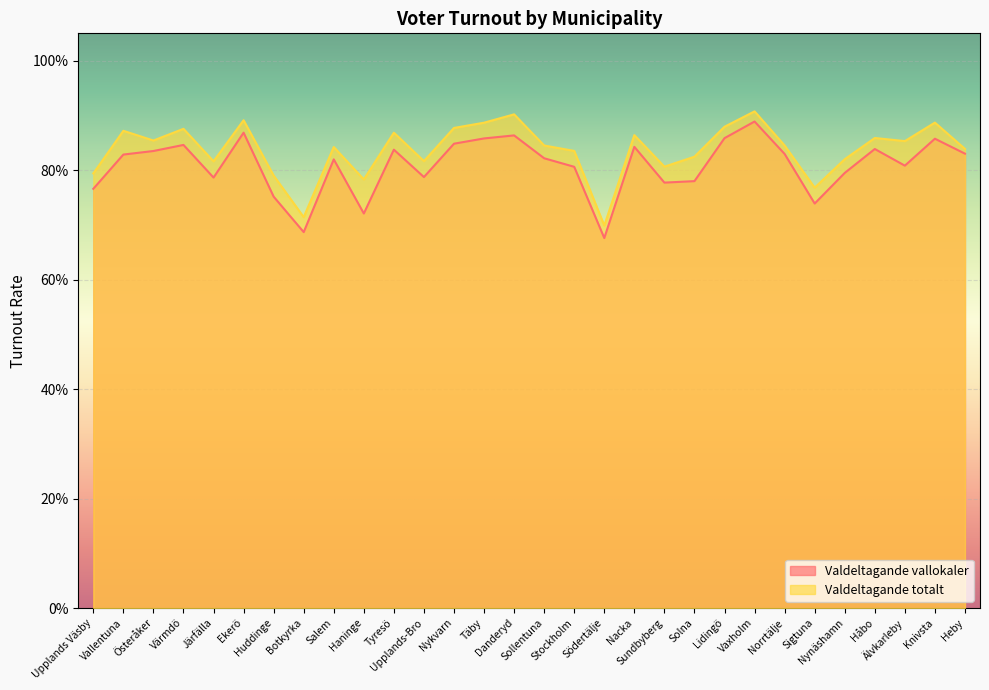

How many lines are shown in the chart?

2